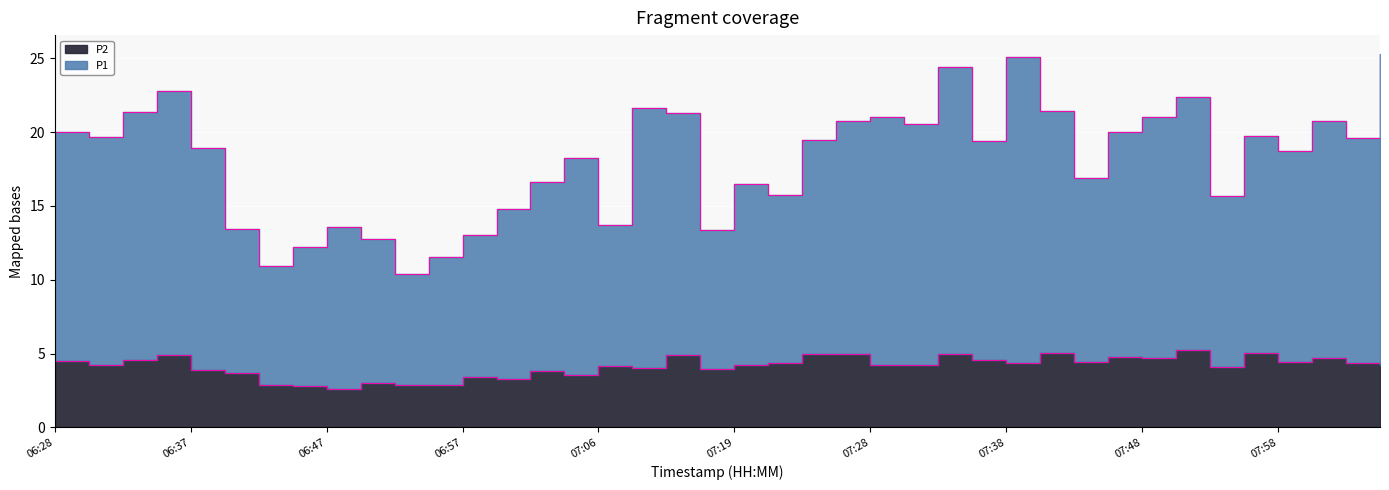

List the series in order of their overall mean, lowest first.

P2, P1